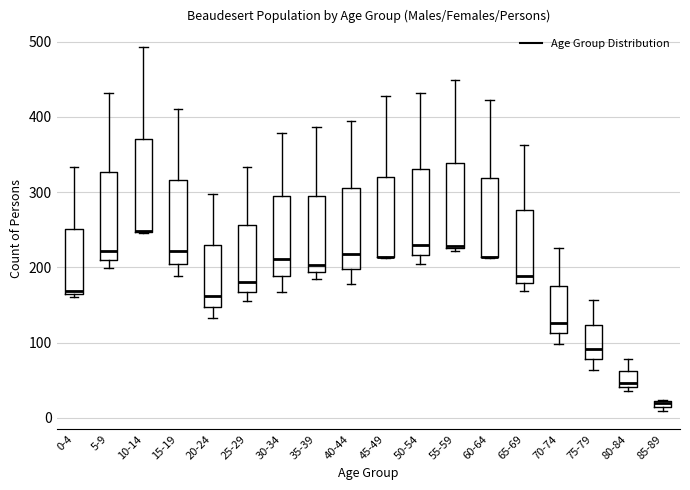

Where is the upper edge of the box for 75-79 on the y-axis? The values are not printed on the chart, so give them approximately, as read against the axis.

120